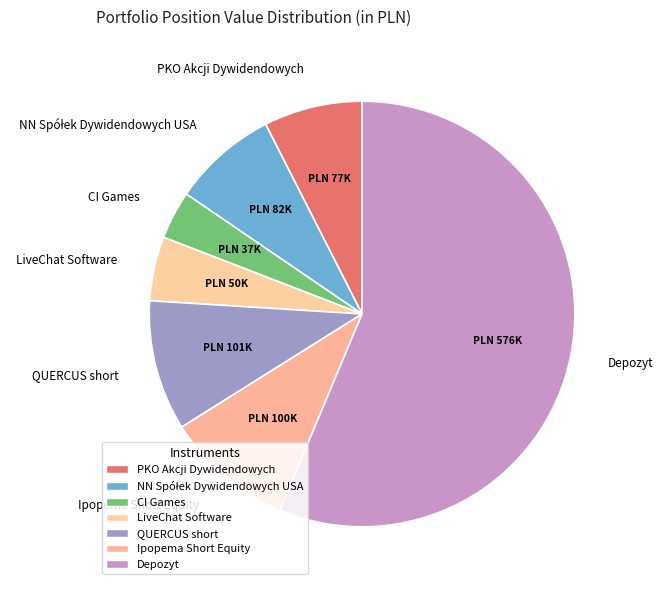

What is the largest slice in the pie chart?

Depozyt (WIBOR 6M+ 50 pb)